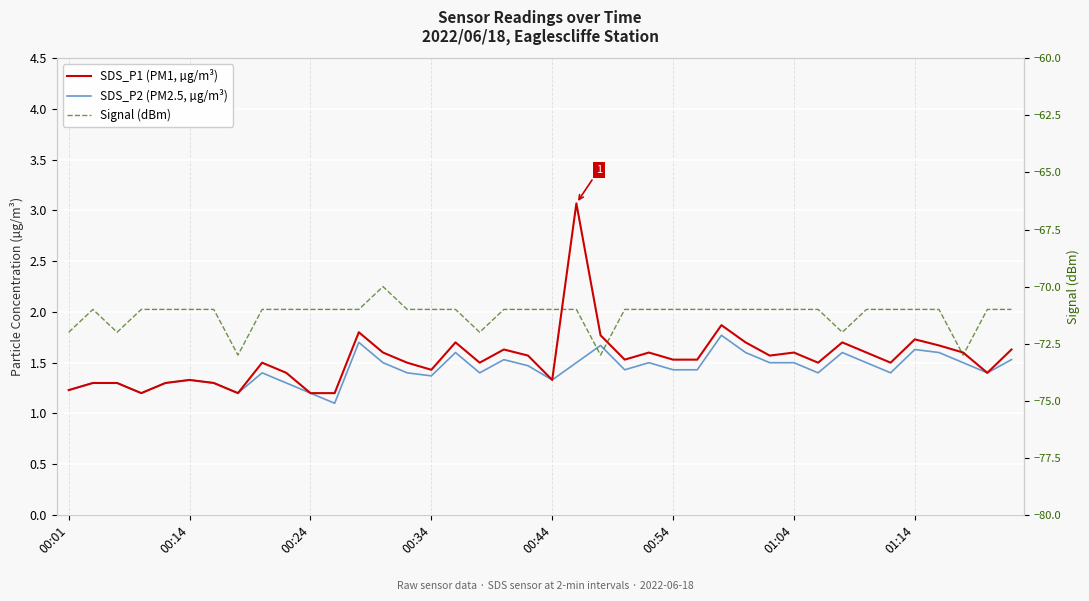

The SDS_P1 (PM1, µg/m³) series shows 2.4 at 24. True or false?

False